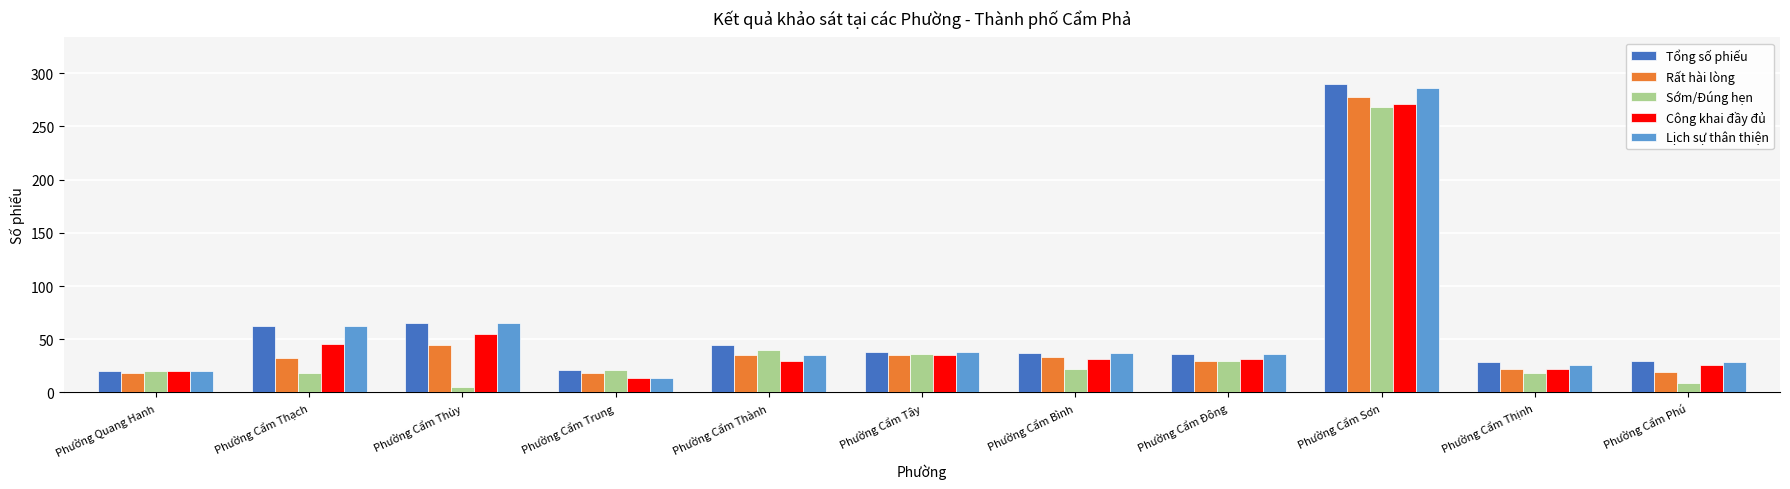

Which series changed the most between Phường Cẩm Thành and Phường Cẩm Sơn?

Lịch sự thân thiện